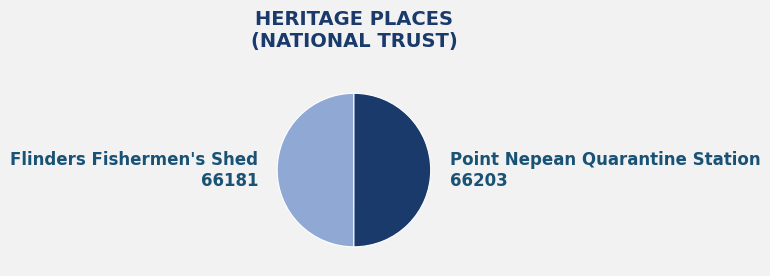

True or false: Point Nepean Quarantine Station accounts for 44% of the total.

False